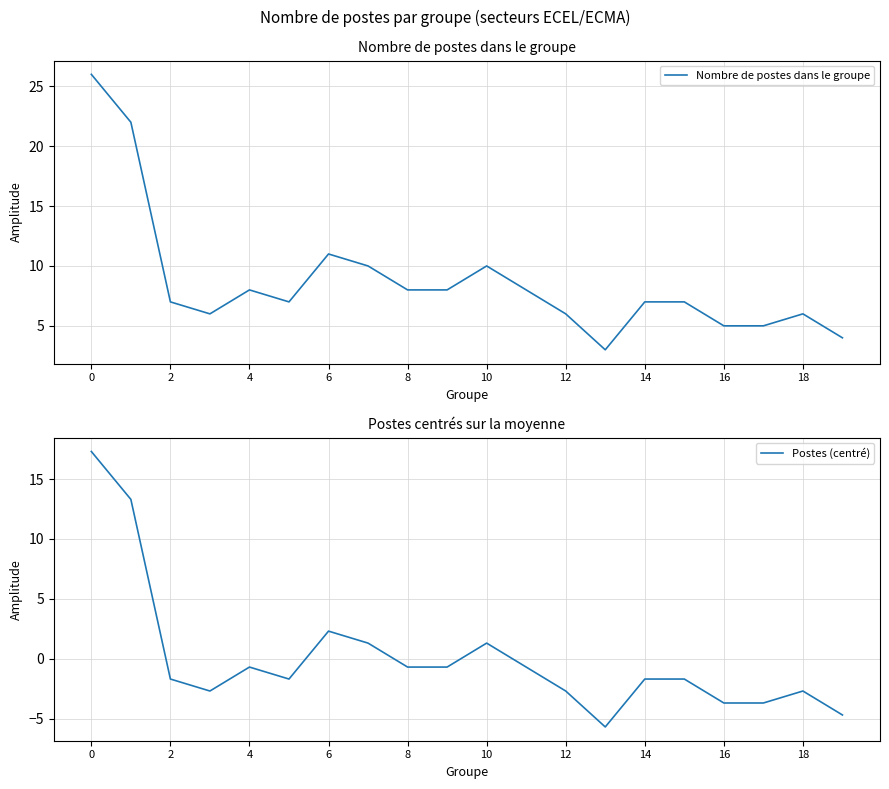

What is the difference between the highest and lowest values at 16?

8.7